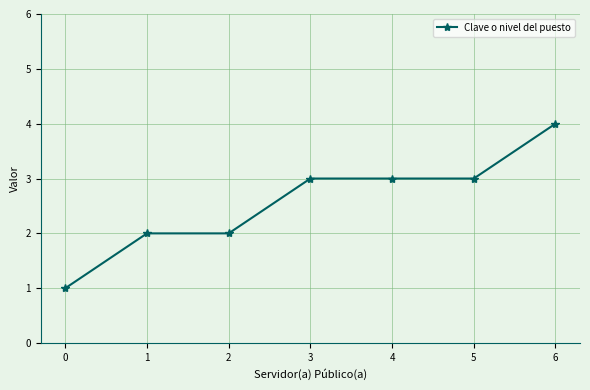

What is the greatest value displayed?

4